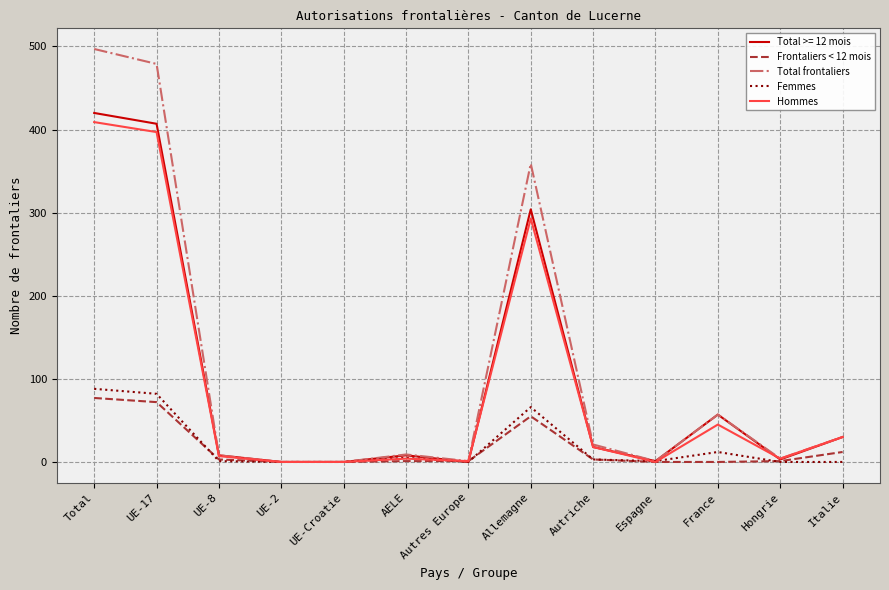

Where is Total frontaliers nearest to the value 248?

Allemagne